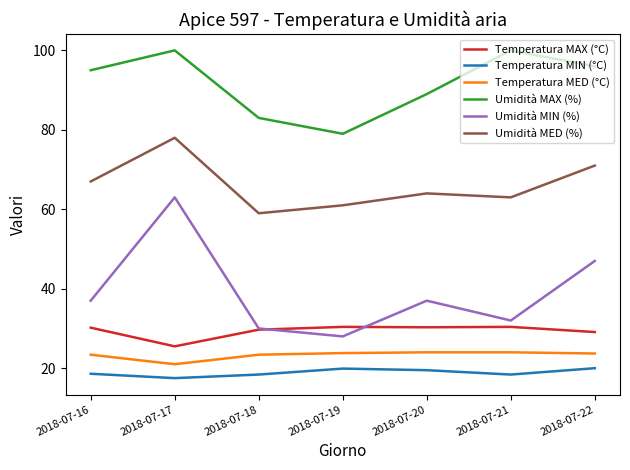

At which category is the sum across all series the highest?

2018-07-17